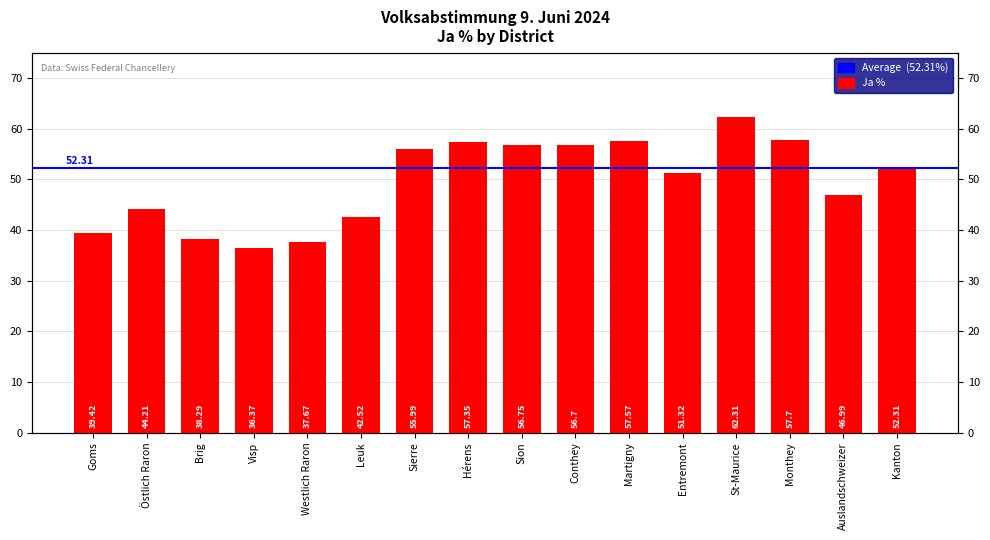

What position from the right is Goms?

16